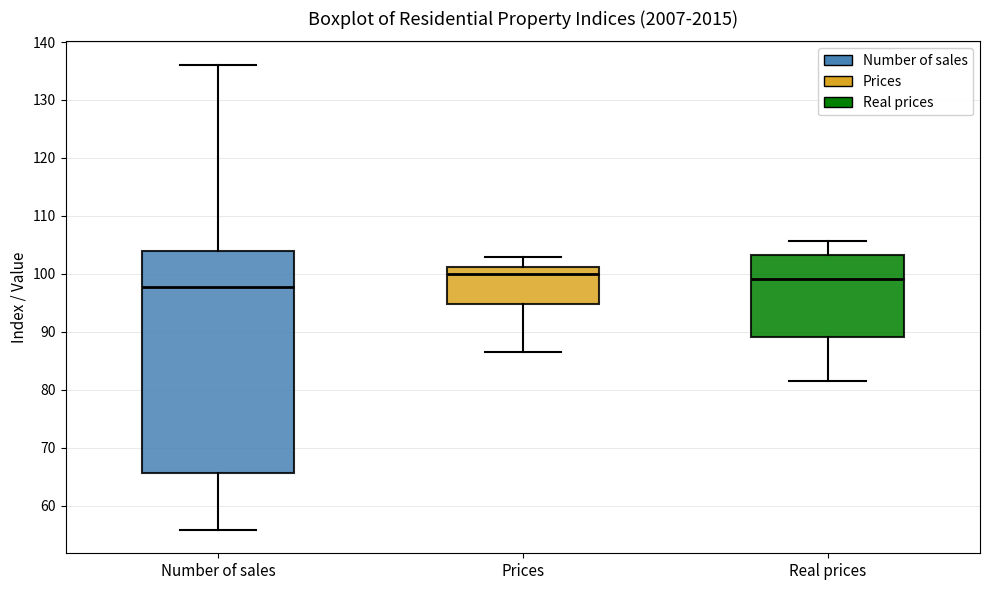

Where does the upper whisker of the box for Number of sales end on the y-axis? The values are not printed on the chart, so give them approximately, as read against the axis.

136